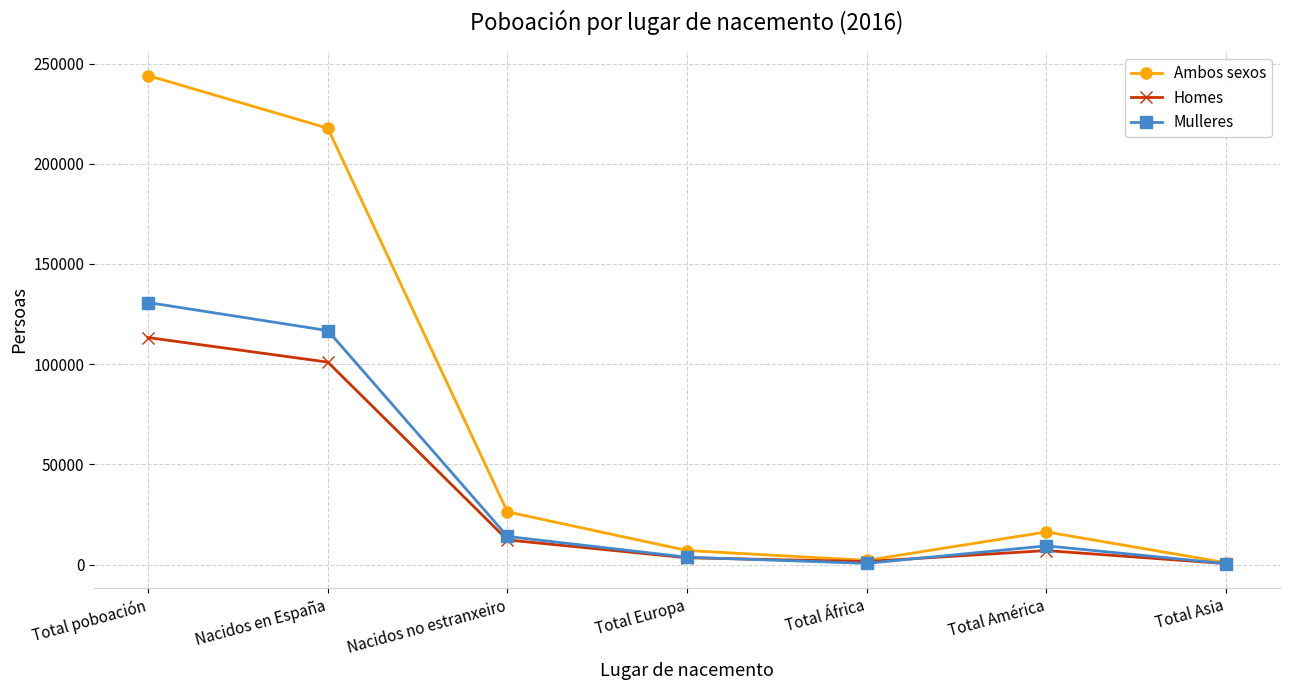

What is the spread (max minus min) of values at Total América?

9310